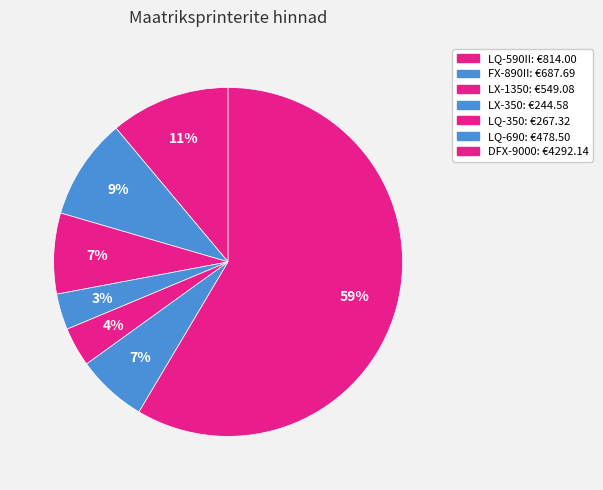

Which category has the biggest portion of the pie?

DFX-9000